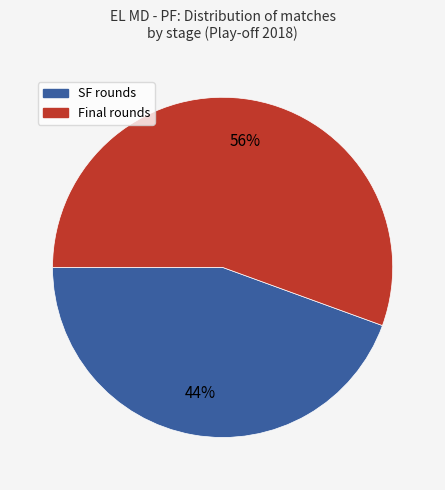

Is there any slice that represents more than half of the pie?

Yes